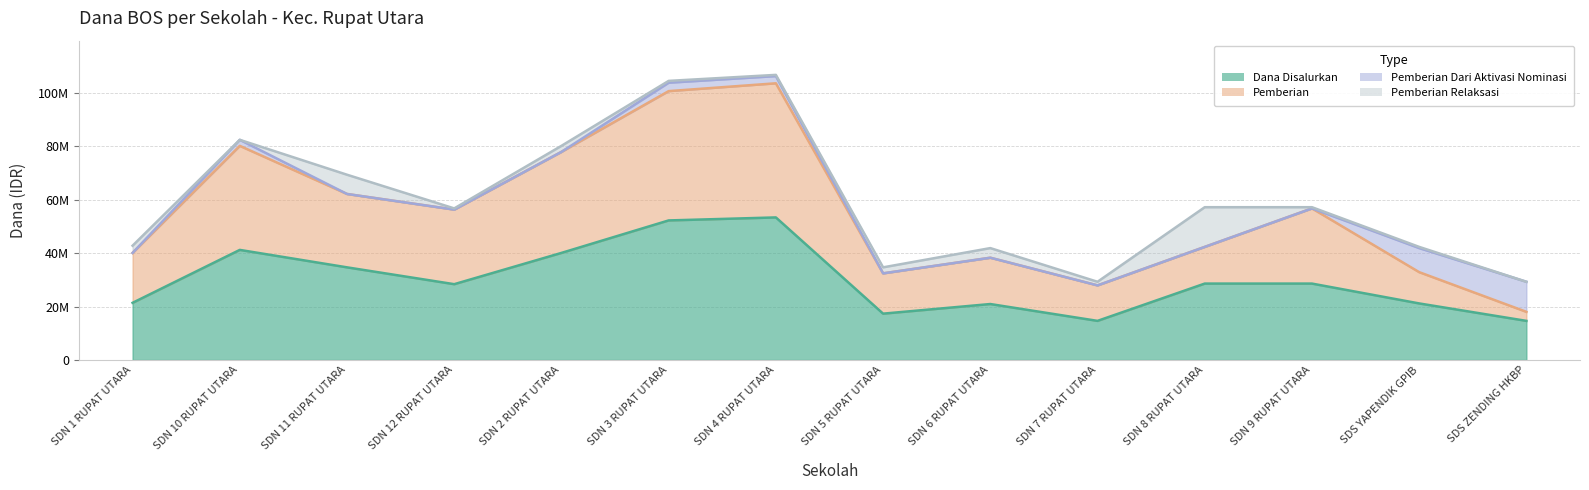

Which label corresponds to the smallest value in the chart?

SDN 7 RUPAT UTARA